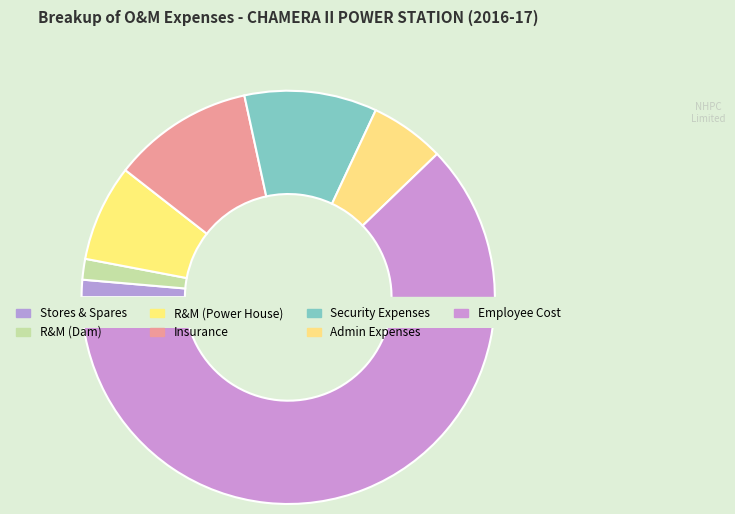

How much of the chart is everything except Administrative Expenses?

94.2%